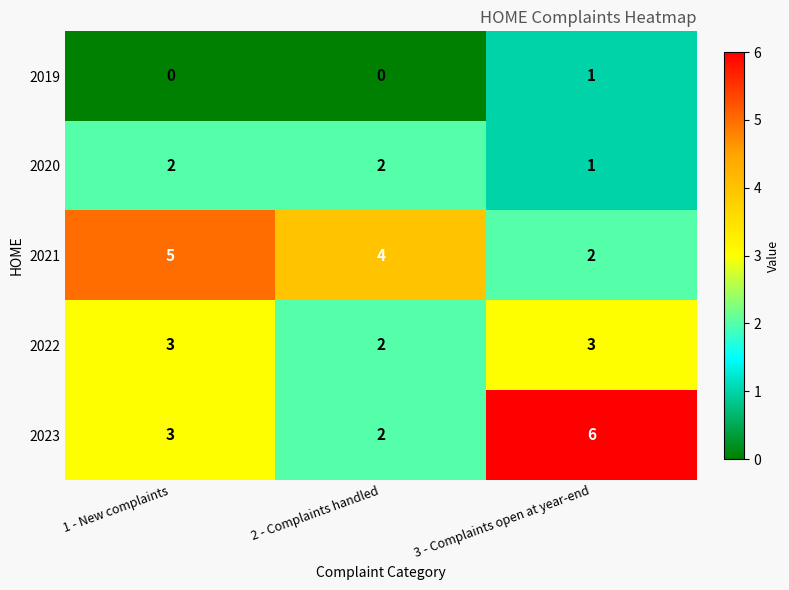

What is the difference between the 2023 values at 1 - New complaints and 3 - Complaints open at year-end?

3